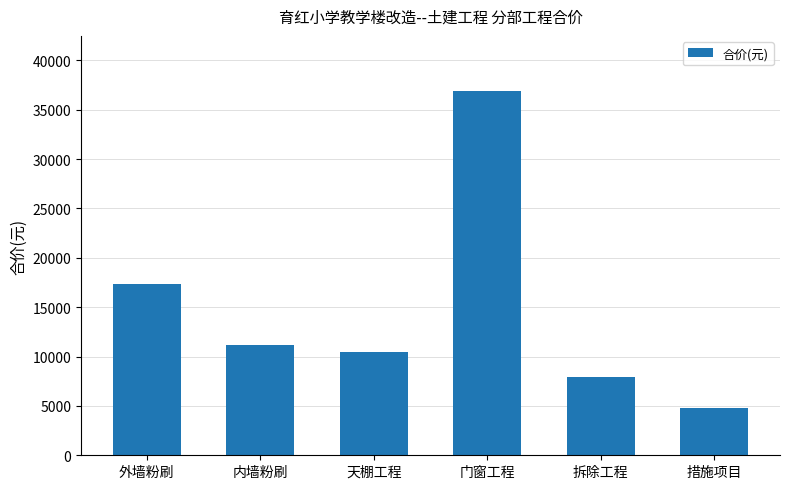

How many data points are above 11160?

3